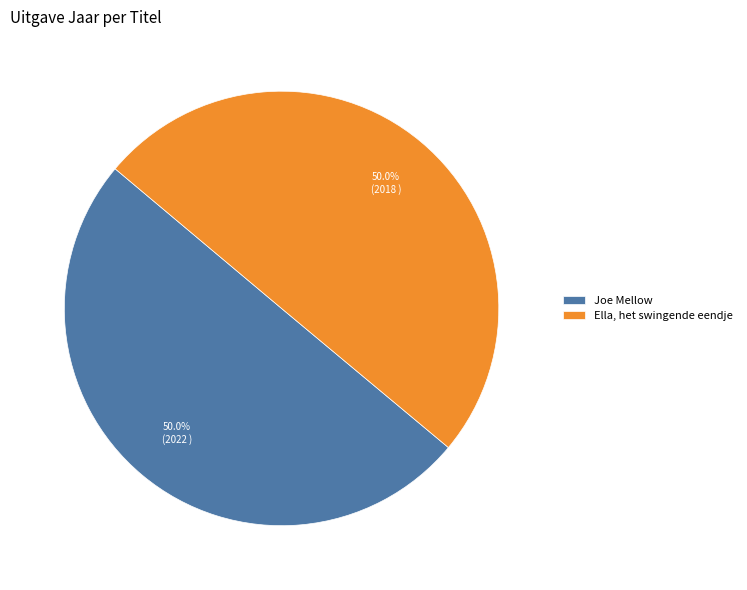

Is the sum of Joe Mellow and Ella, het swingende eendje greater than half?

Yes